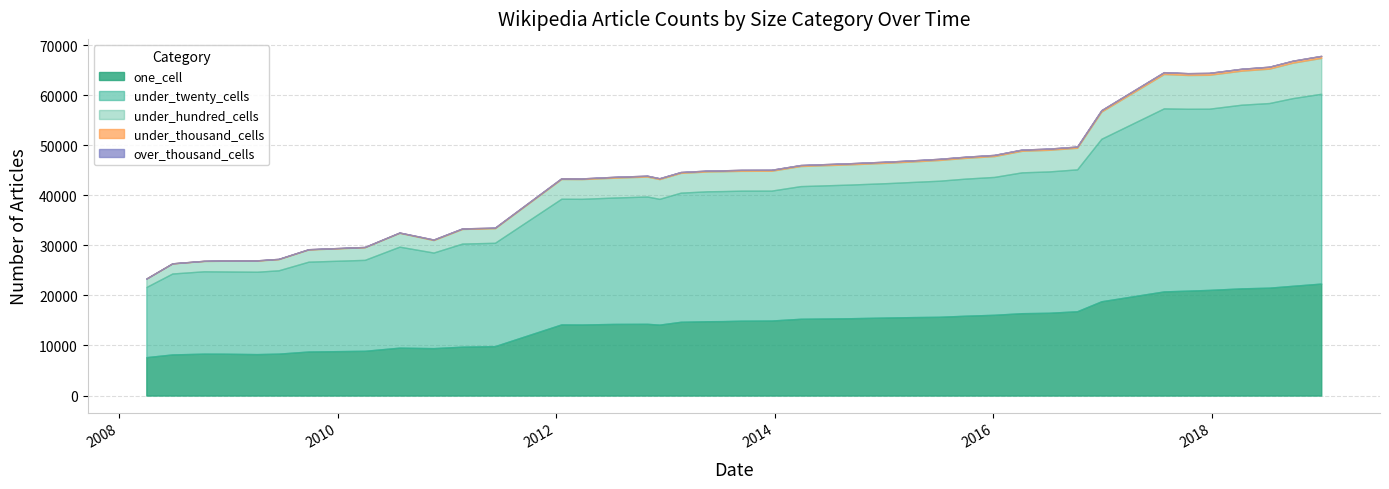

True or false: over_thousand_cells and under_hundred_cells cross at least once.

False